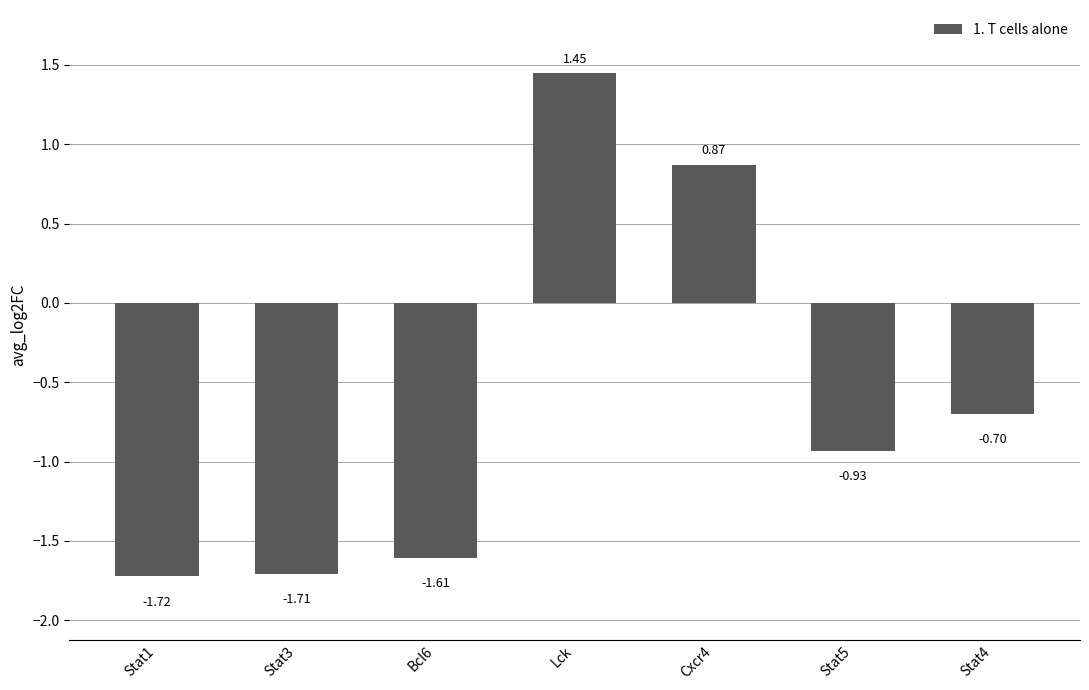

Which has a higher value, Cxcr4 or Stat3?

Cxcr4